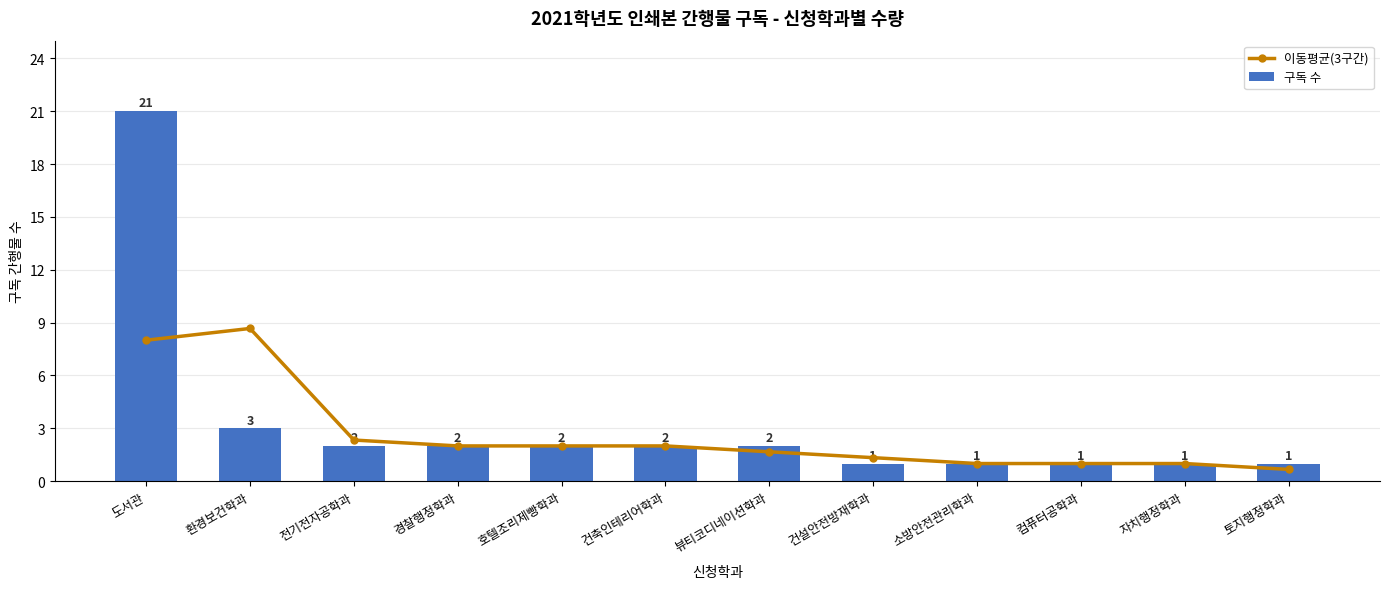

Reading left to right, what are all the values shown in this chart?

이동평균(3구간): 8.0	8.7	2.3	2.0	2.0	2.0	1.7	1.3	1.0	1.0	1.0	0.7
구독 수: 21.0	3.0	2.0	2.0	2.0	2.0	2.0	1.0	1.0	1.0	1.0	1.0